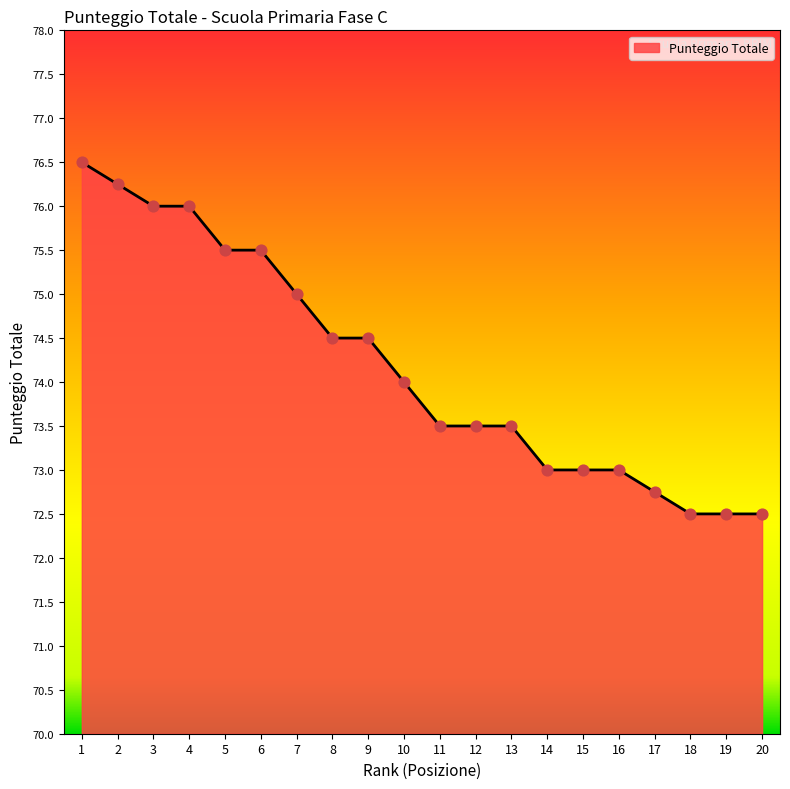

What is the ratio of the value at 2 to the value at 10?

1.0